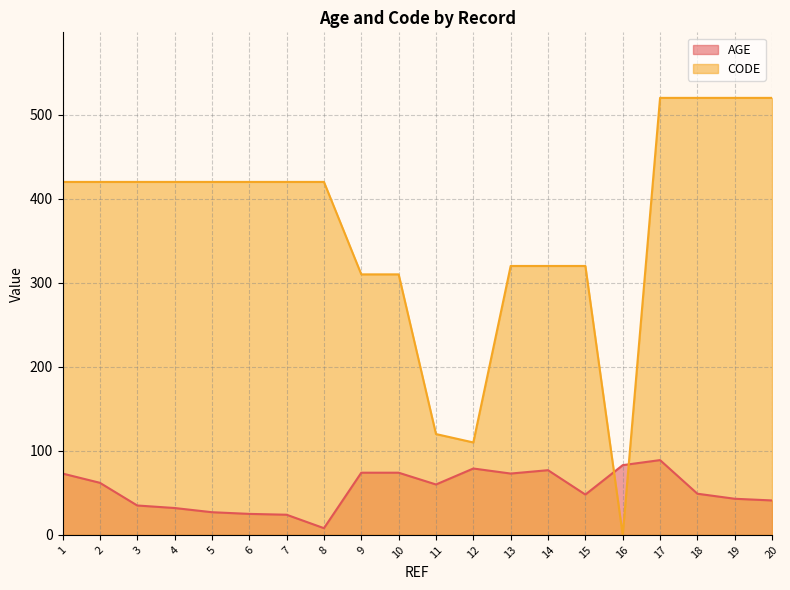

At which category does CODE reach its first local valley?

12